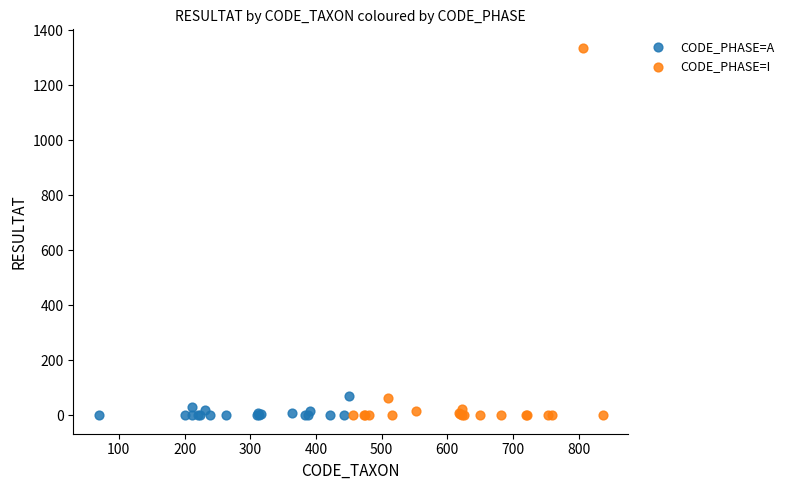

Which series contains the highest Y value?

CODE_PHASE=I